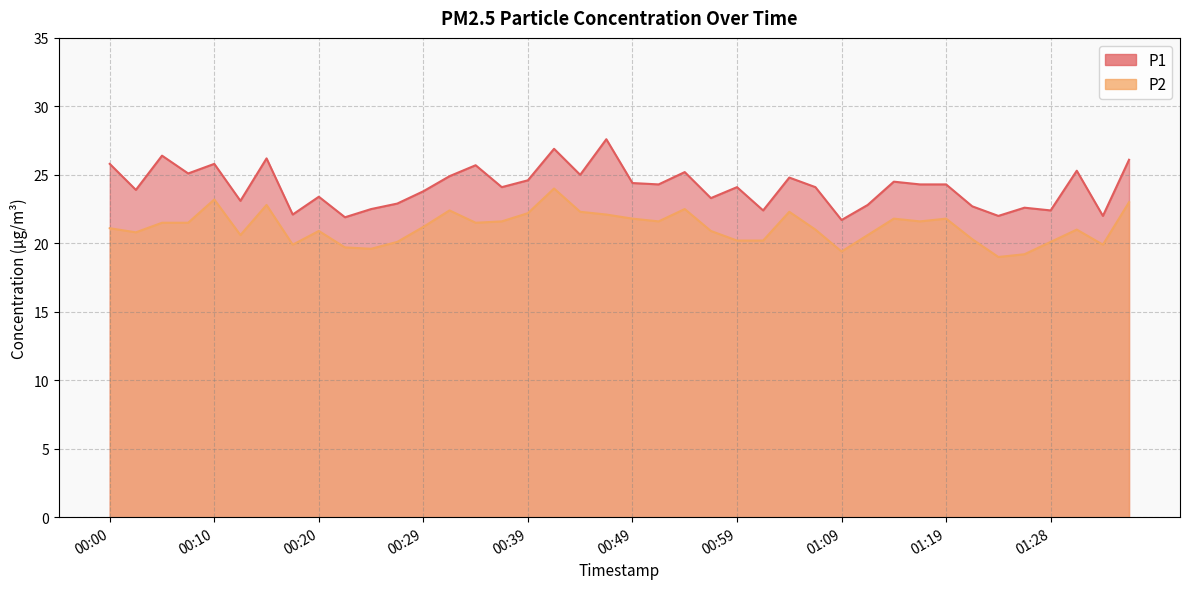

What value does the P1 series have at 00:12?

23.1